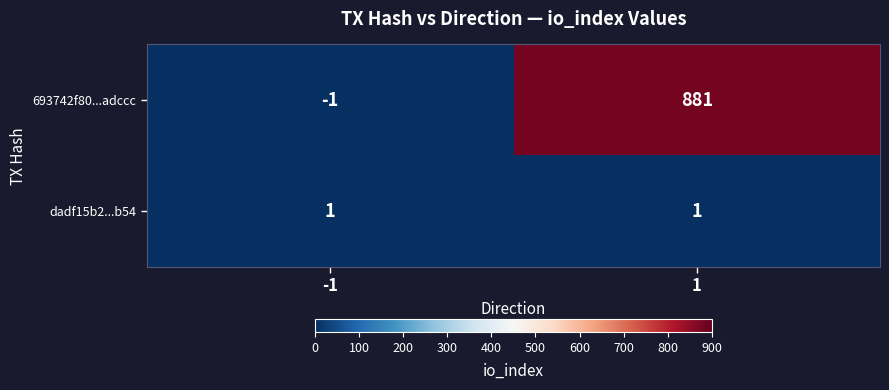

What is the difference between the maximum and minimum values in the 693742f80...adccc series?

882